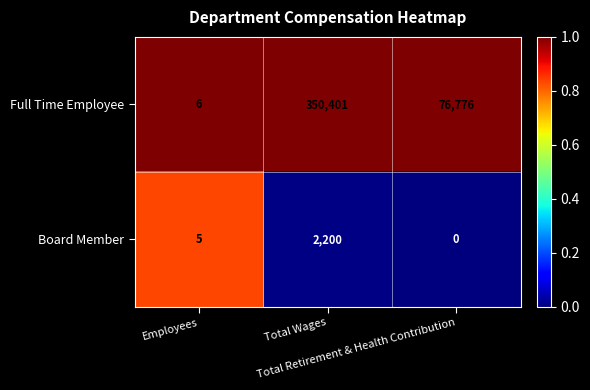

Which series has the largest range (max minus min)?

Full Time Employee